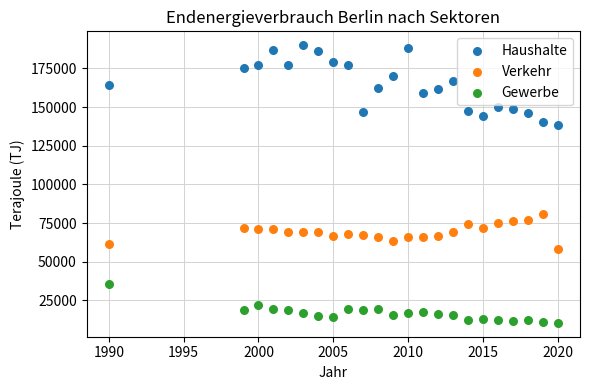

Across all data points, what is the range of X values (max minus min)?

30.0